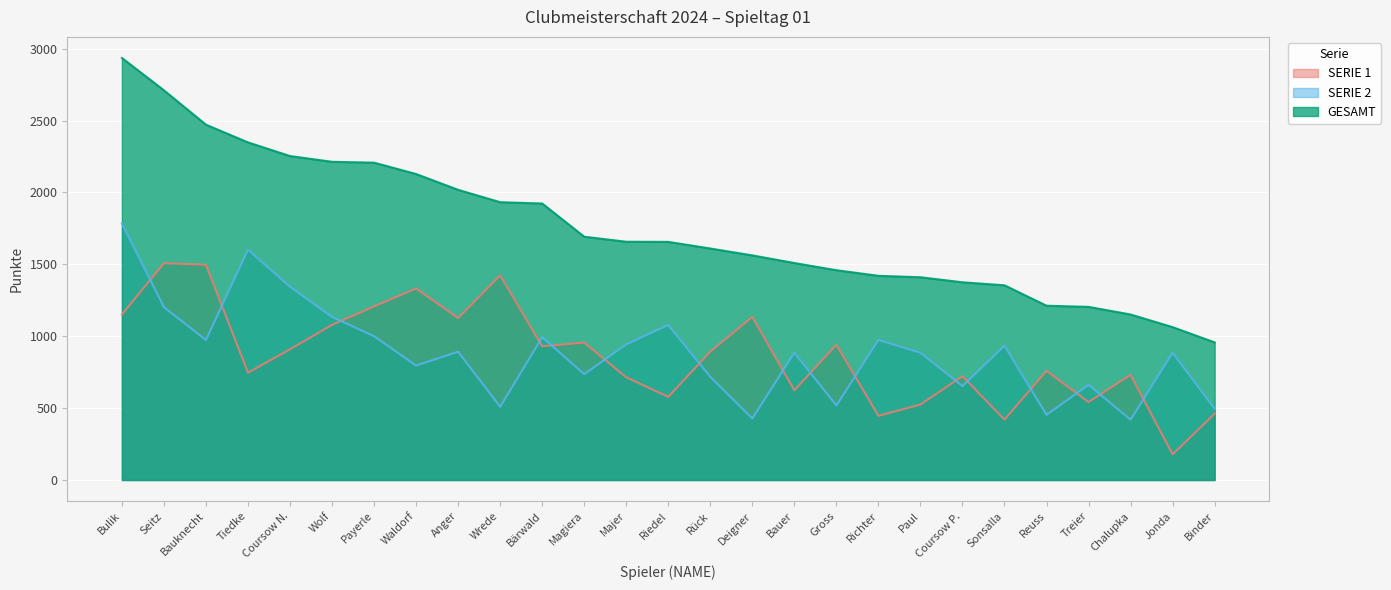

What is the total value across all series at Sonsalla?

2708